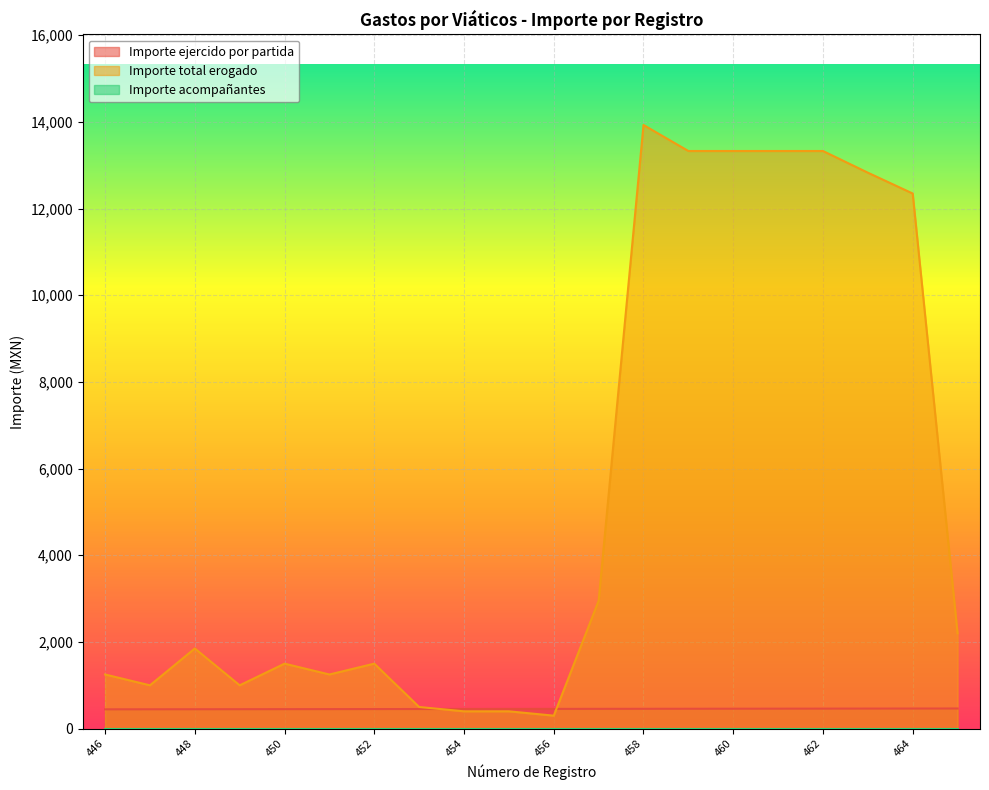

True or false: Importe total erogado has more than 2 points higher than both neighbors.

True